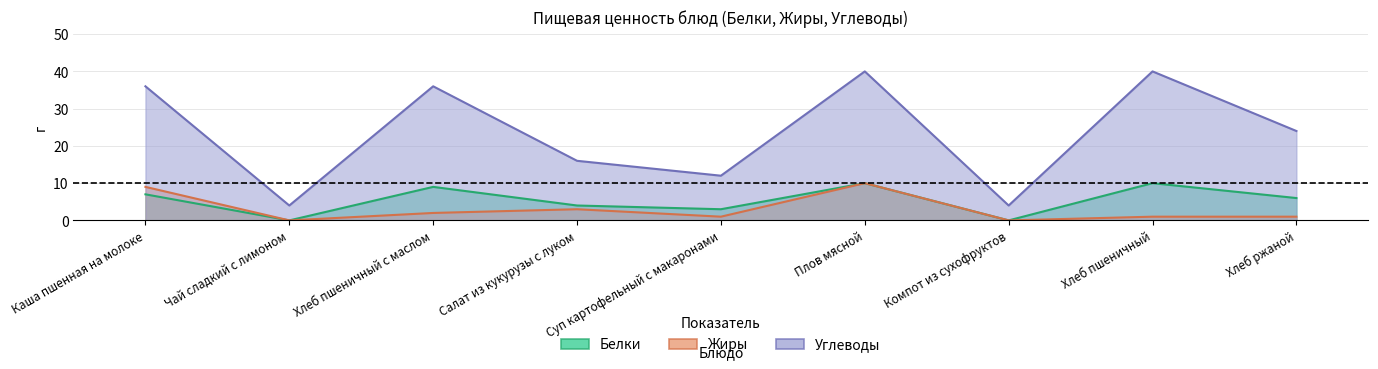

Which series changed the most between Салат из кукурузы с луком and Плов мясной?

Углеводы